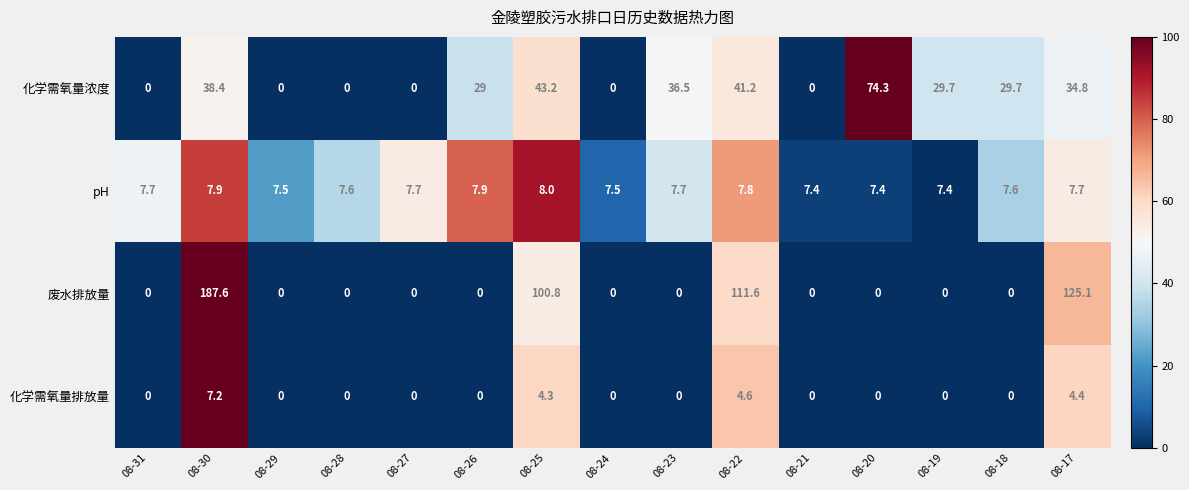

Between 08-18 and 08-17, which series saw the biggest shift?

废水排放量